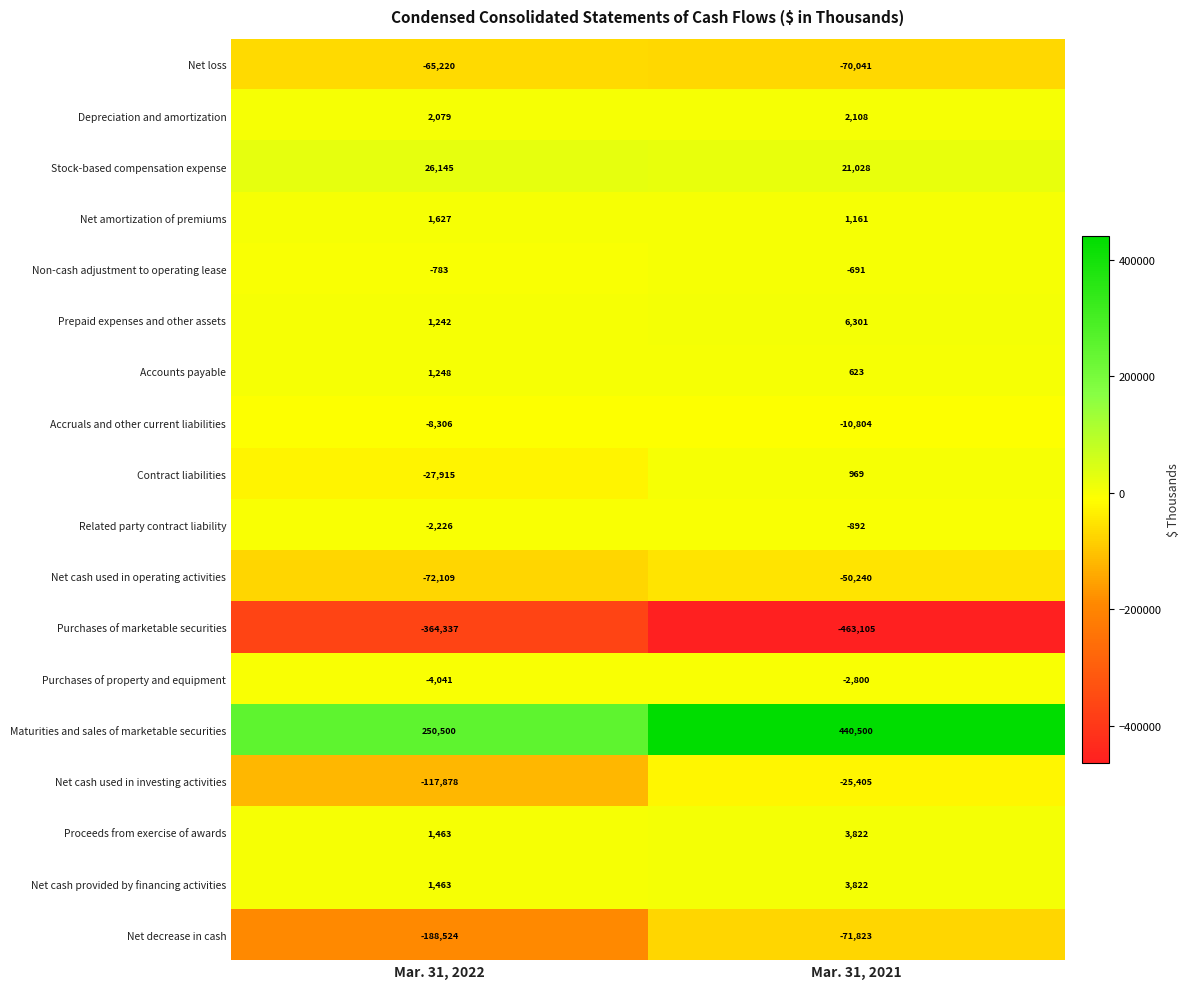

The Contract liabilities series shows 969 at Mar. 31, 2021. True or false?

True